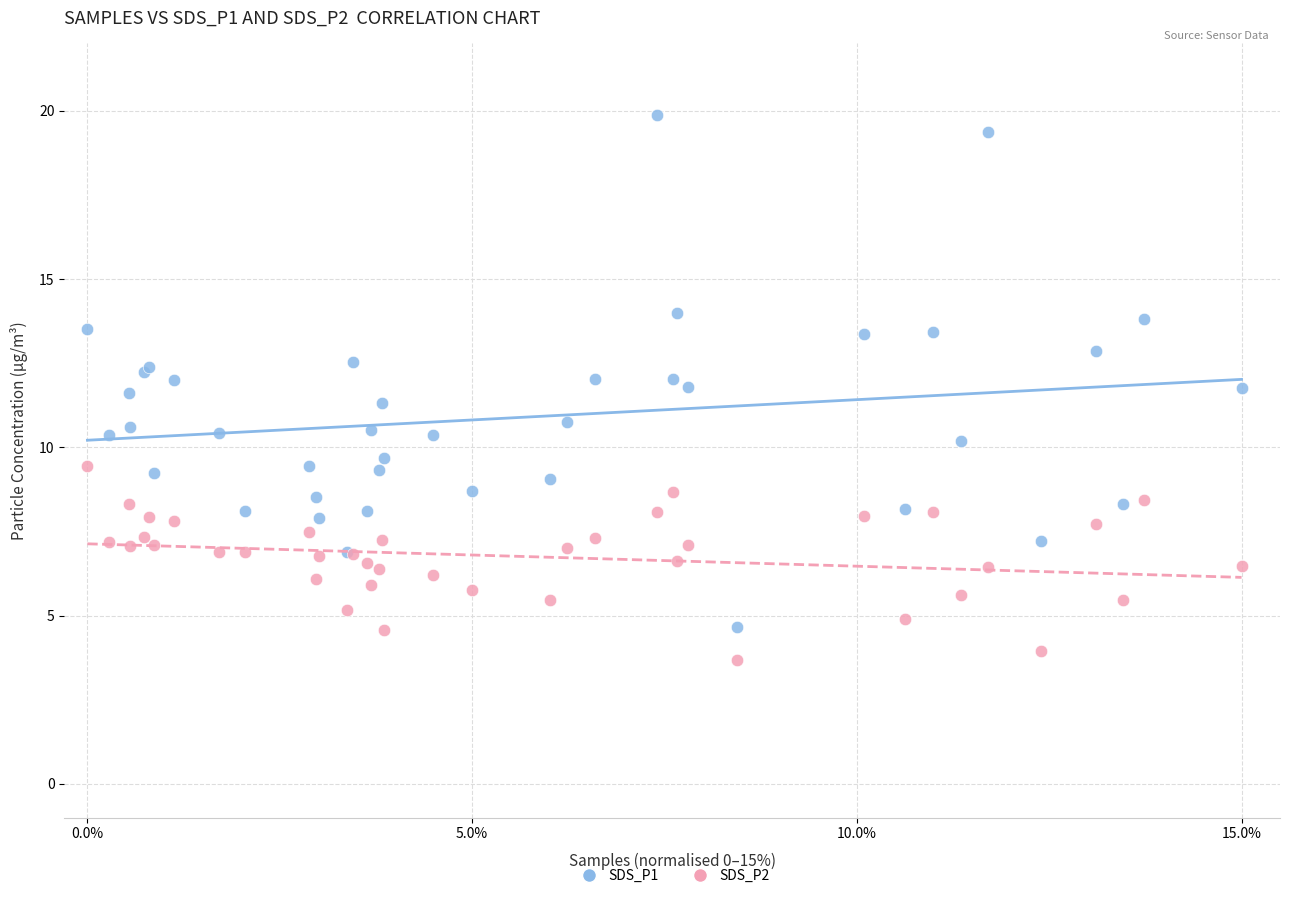

Which series contains the lowest Y value?

SDS_P2